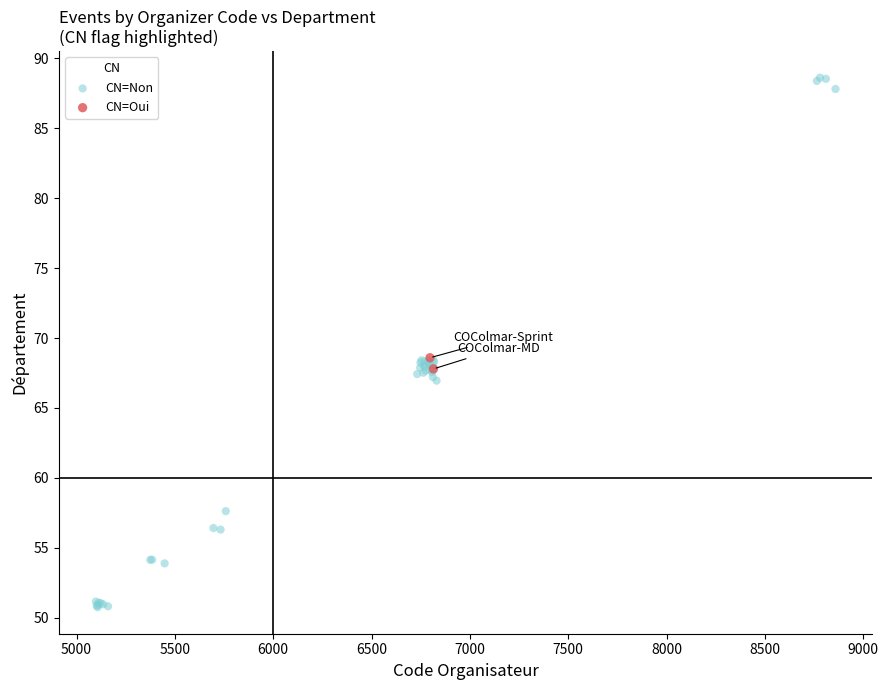

What are all the series names shown in the legend?

CN=Non, CN=Oui